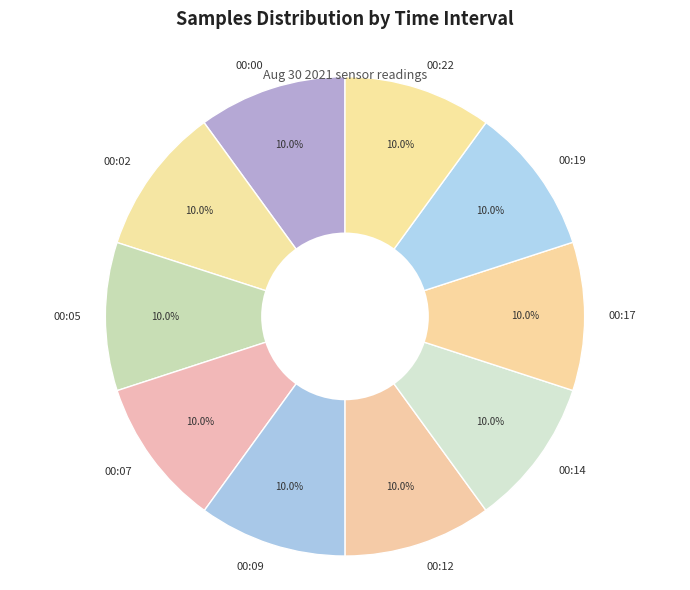

Is 00:19 the majority of the pie?

No